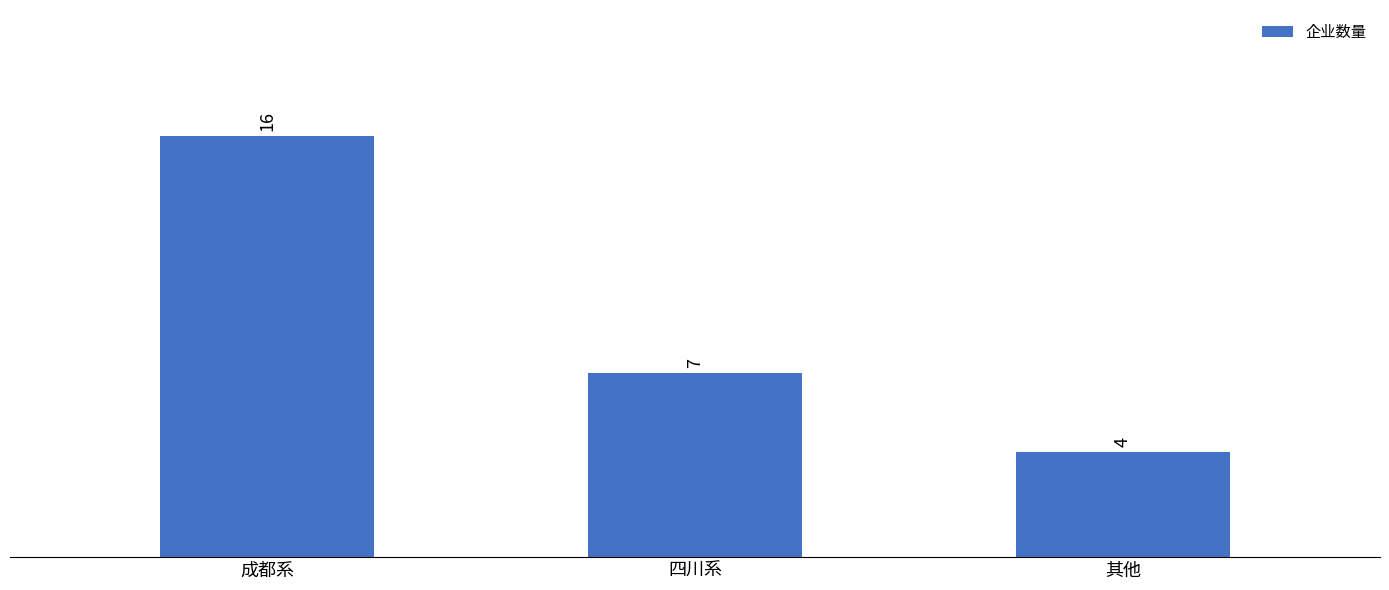

What is the minimum value shown in the chart?

4